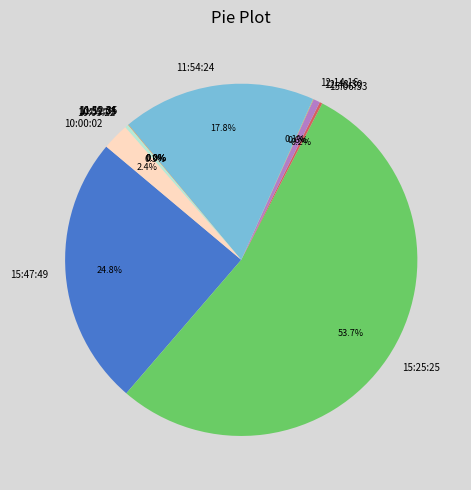

True or false: 15:47:49 accounts for 25% of the total.

True